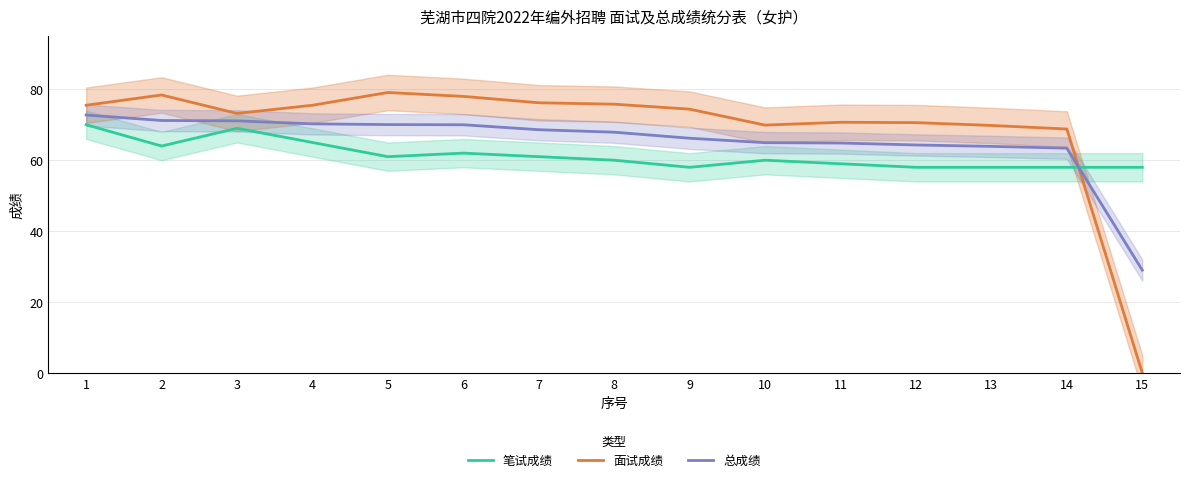

True or false: 面试成绩 and 总成绩 intersect in this chart.

True